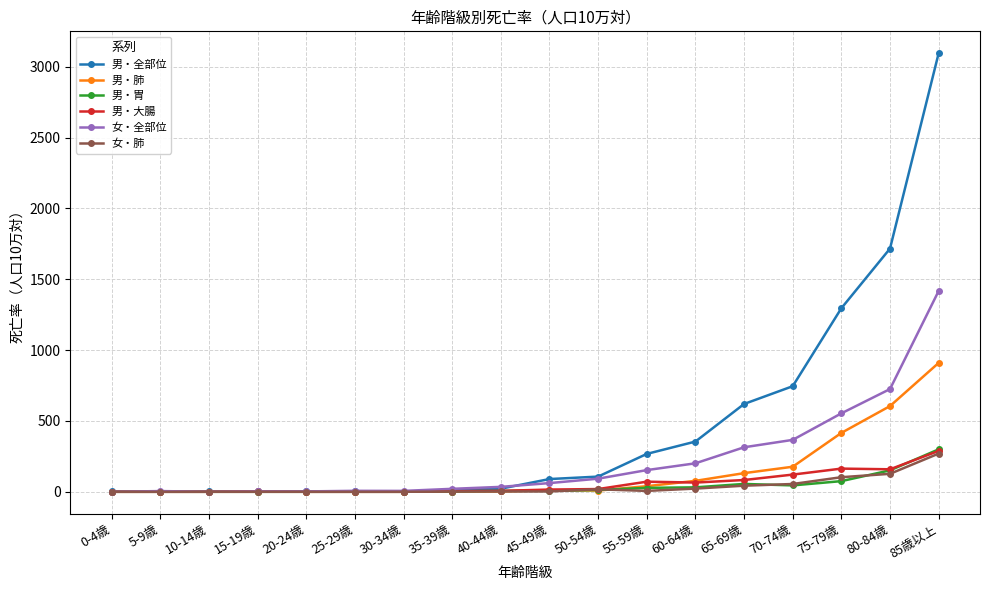

The 男・全部位 series shows 1716.2 at 80-84歳. True or false?

True